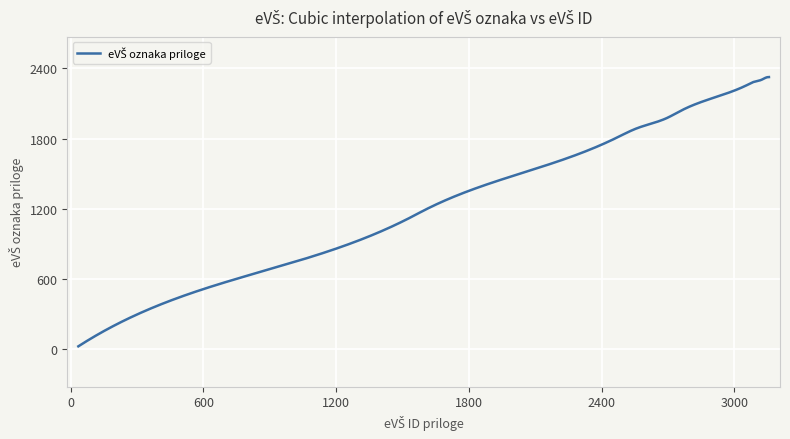

What is the greatest value displayed?

2326.0